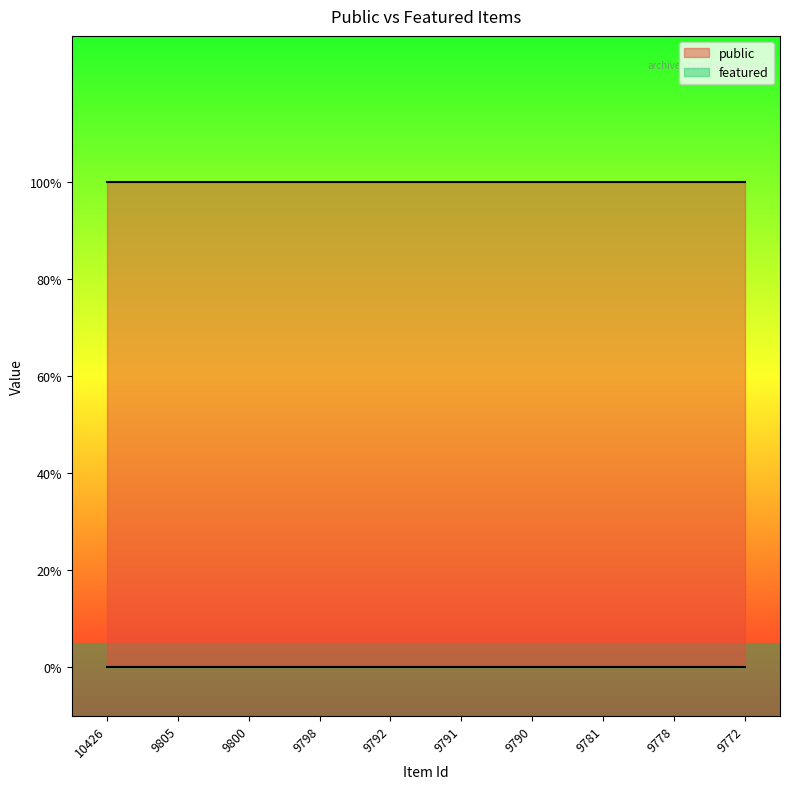

True or false: featured and public intersect in this chart.

False